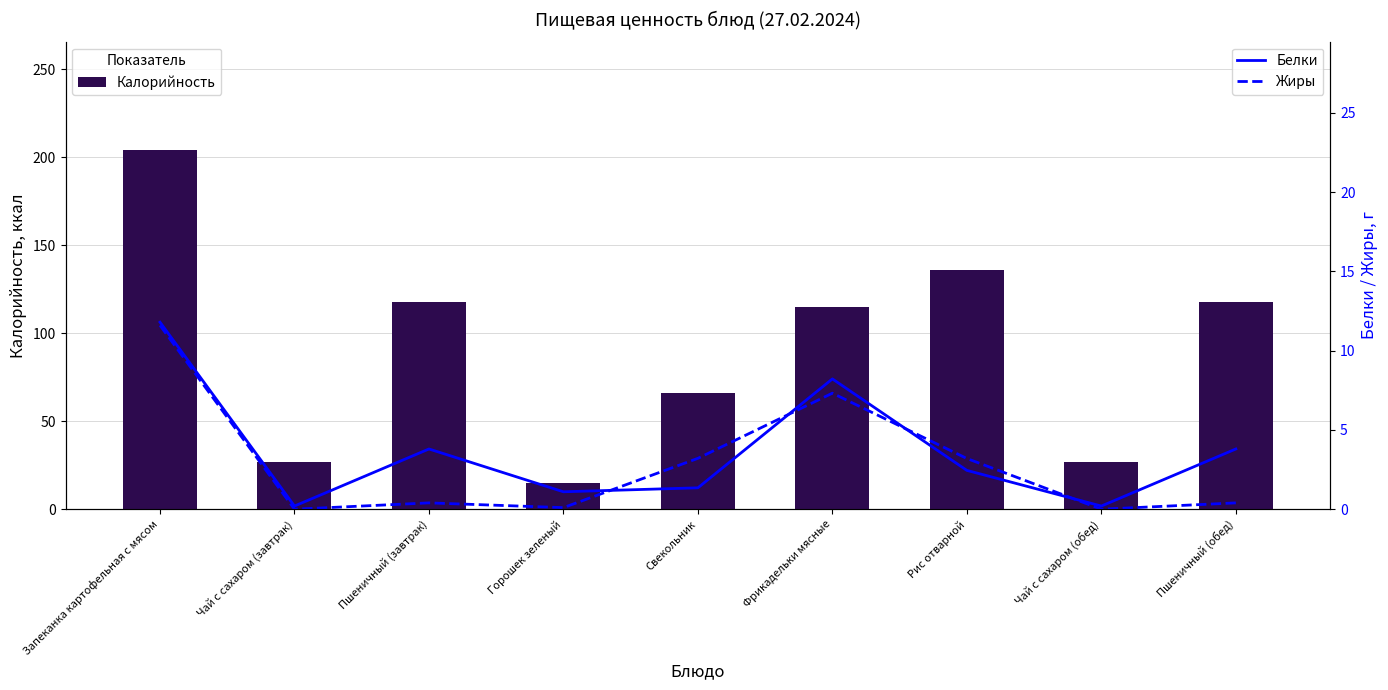

What is the value of the Калорийность bar at the 6th from the left?

114.8